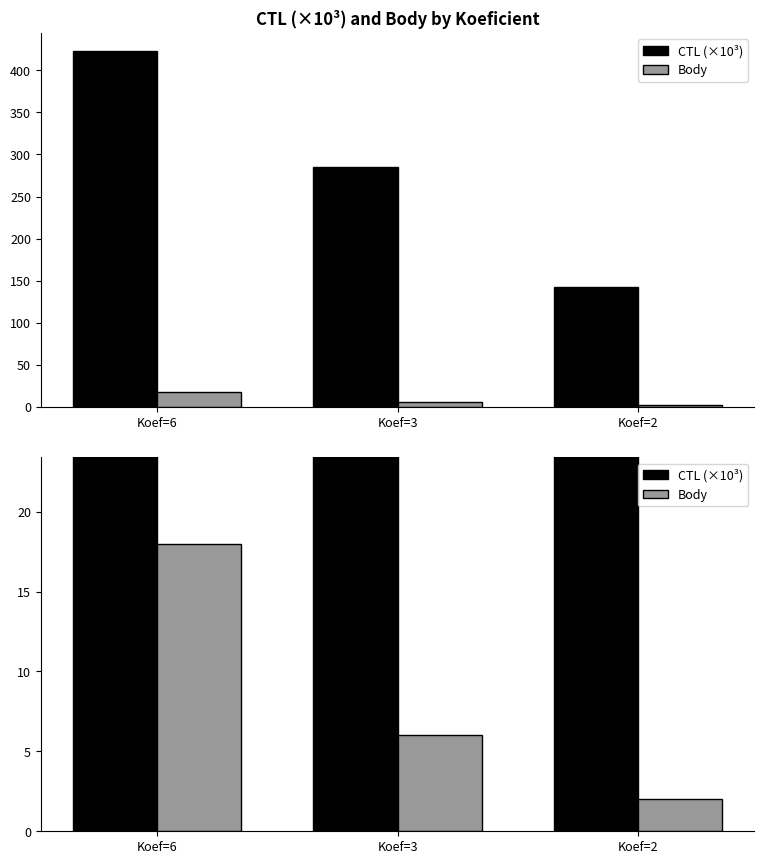

What is the sum of the Body values at Koef=3 and Koef=2?

8.0